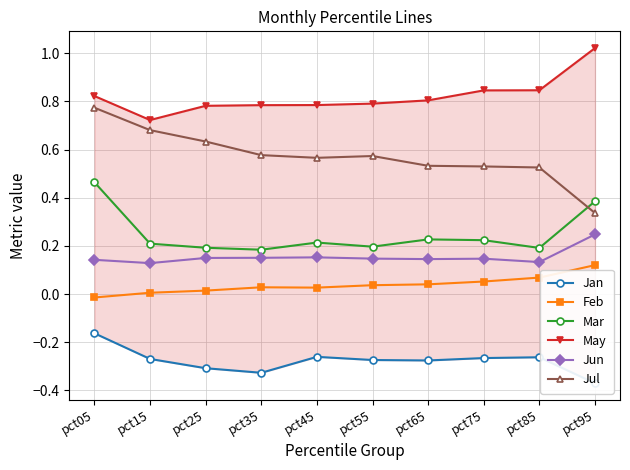

Reading left to right, list all the values displayed in this chart.

Jan: -0.2	-0.3	-0.3	-0.3	-0.3	-0.3	-0.3	-0.3	-0.3	-0.4
Feb: -0.0	0.0	0.0	0.0	0.0	0.0	0.0	0.1	0.1	0.1
Mar: 0.5	0.2	0.2	0.2	0.2	0.2	0.2	0.2	0.2	0.4
May: 0.8	0.7	0.8	0.8	0.8	0.8	0.8	0.8	0.8	1.0
Jun: 0.1	0.1	0.2	0.2	0.2	0.1	0.1	0.1	0.1	0.2
Jul: 0.8	0.7	0.6	0.6	0.6	0.6	0.5	0.5	0.5	0.3